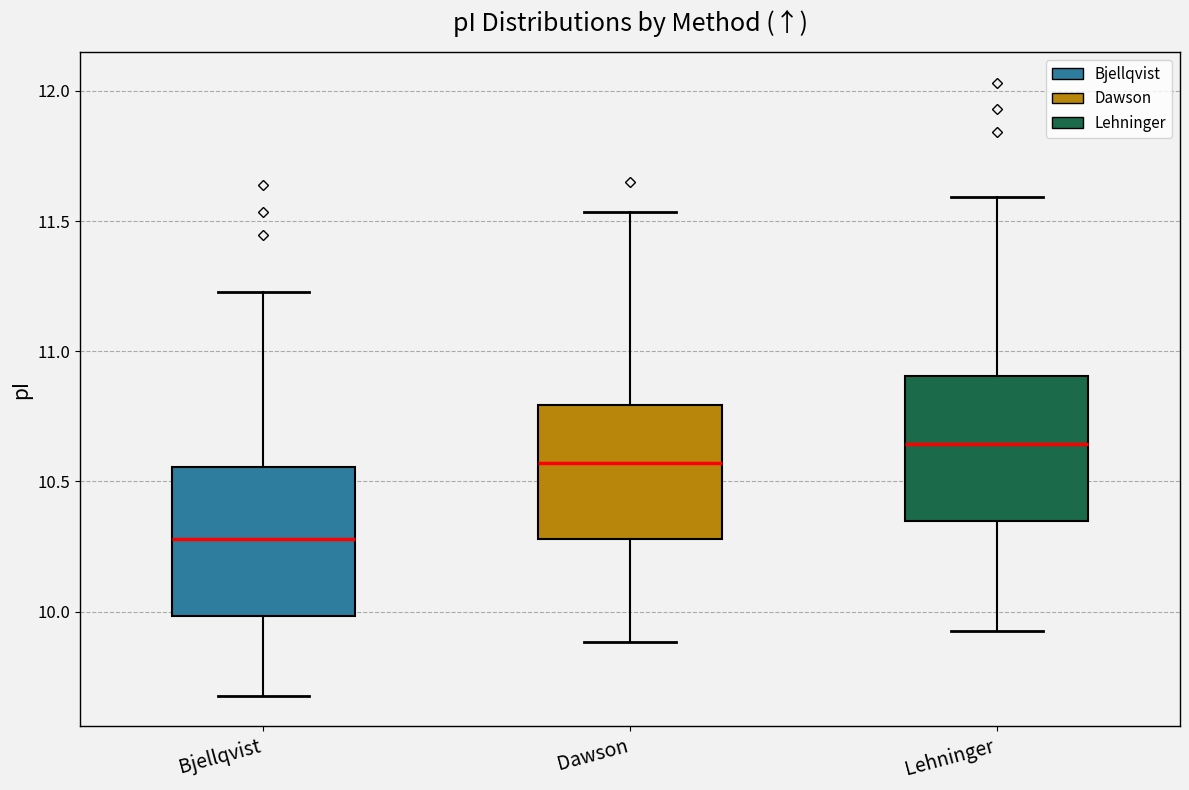

Reading left to right, transcribe this box plot: for each box, give where its median line is, the range the box spans, and where its two whiskers end, as read against the y-axis. The values are not printed on the chart, so give them approximately, as read against the axis.

Bjellqvist: median 10.30, box 10.00 to 10.55, whiskers 9.70 to 11.25
Dawson: median 10.55, box 10.30 to 10.80, whiskers 9.90 to 11.55
Lehninger: median 10.65, box 10.35 to 10.90, whiskers 9.95 to 11.60